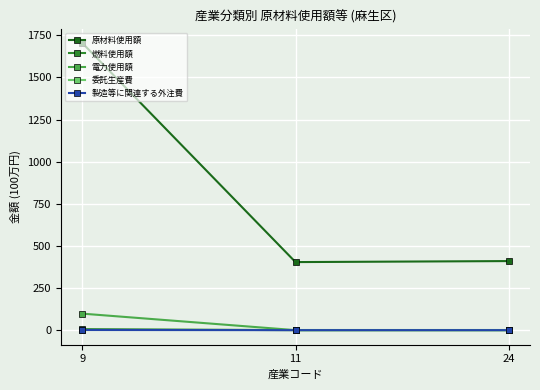

What is the value of the 製造等に関連する外注費 point at the 1st from the left?

1